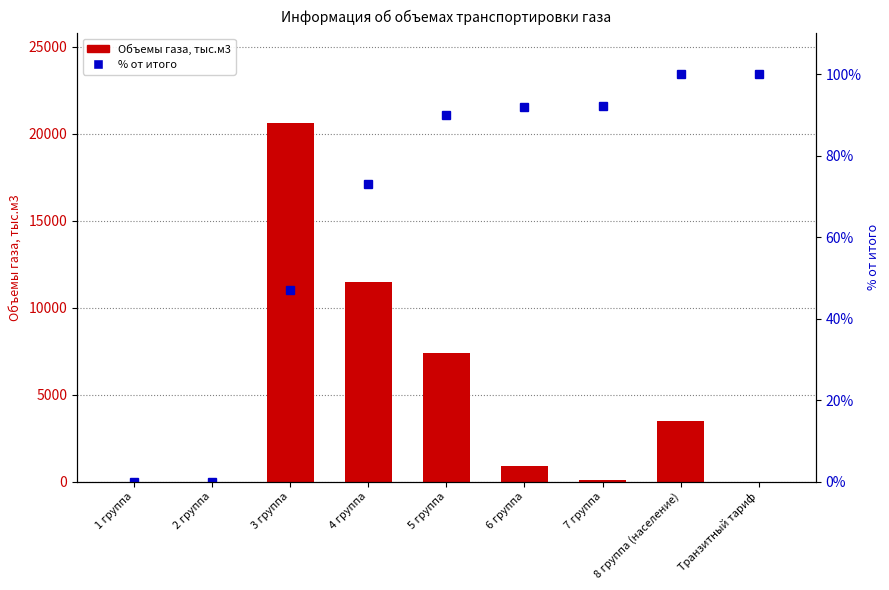

Reading left to right, what are all the values shown in this chart?

Объемы газа, тыс.м3: 0.0	0.0	20648.0	11473.0	7398.0	886.0	75.0	3463.0	0.0
Процент от общего объема: 0.0	0.0	47.0	73.1	89.9	91.9	92.1	100.0	100.0